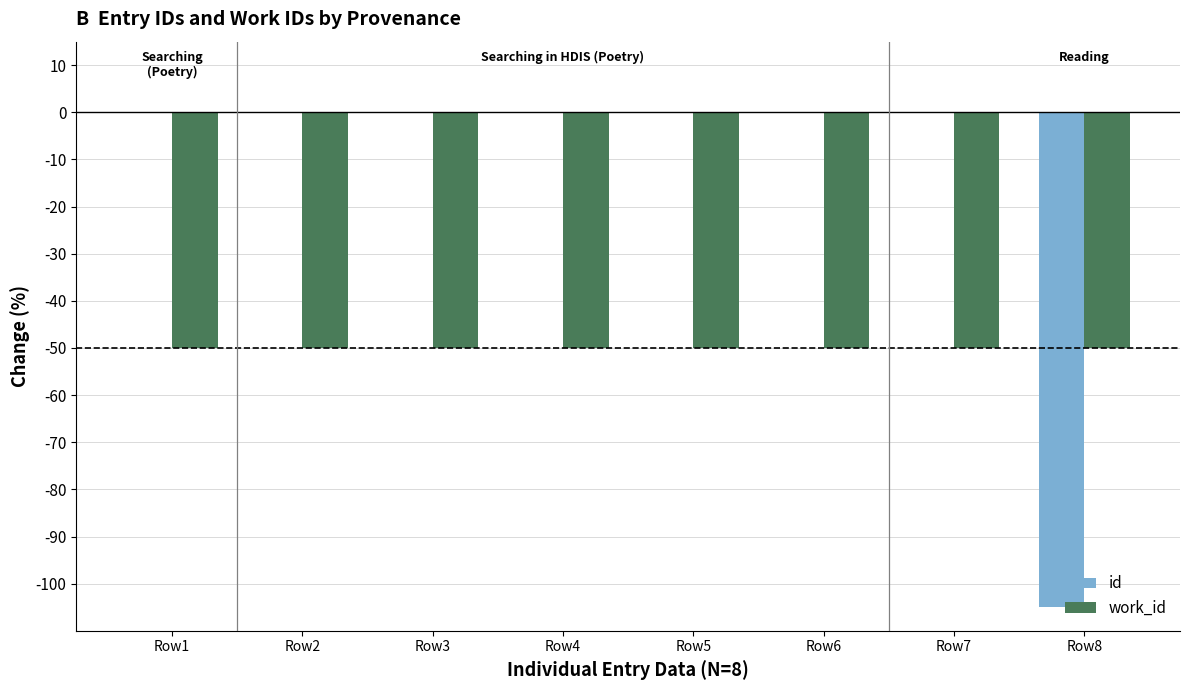

How many groups of bars are there?

8